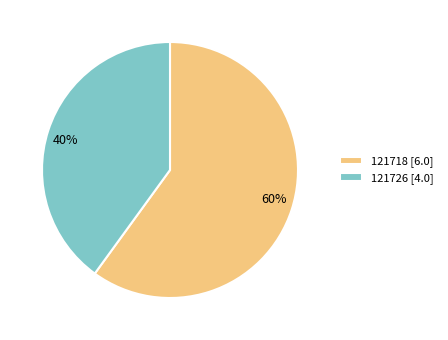

What is the smallest slice in the pie chart?

121726